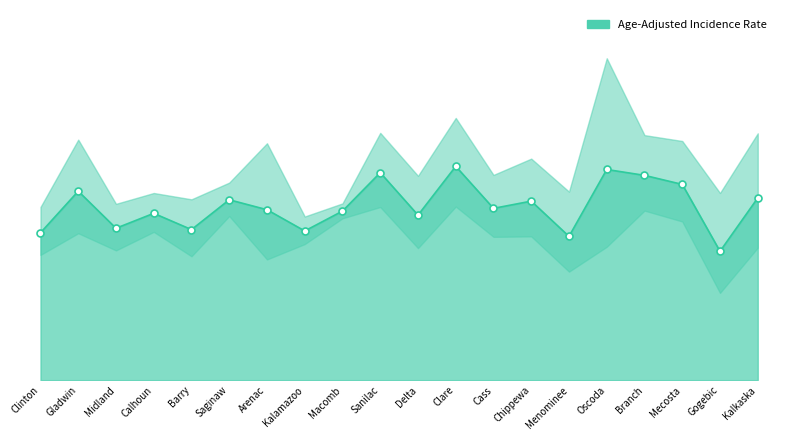

Approximately how many times larger is the value at Gogebic compared to Mecosta?

0.7